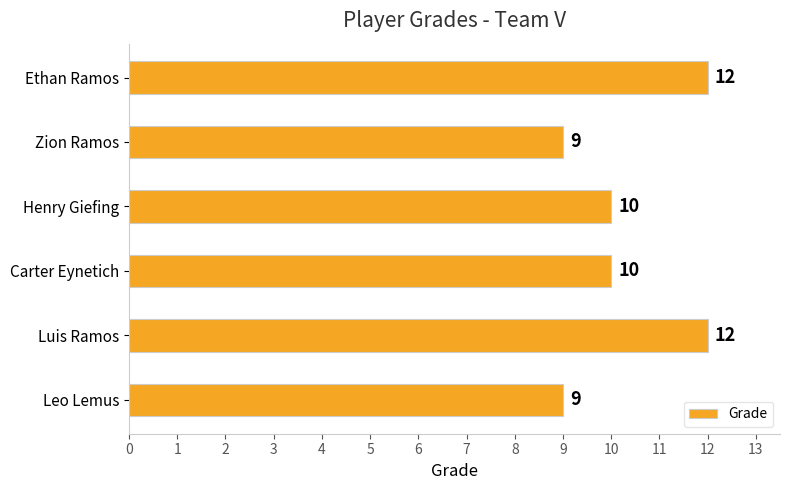

What is the greatest value displayed?

12